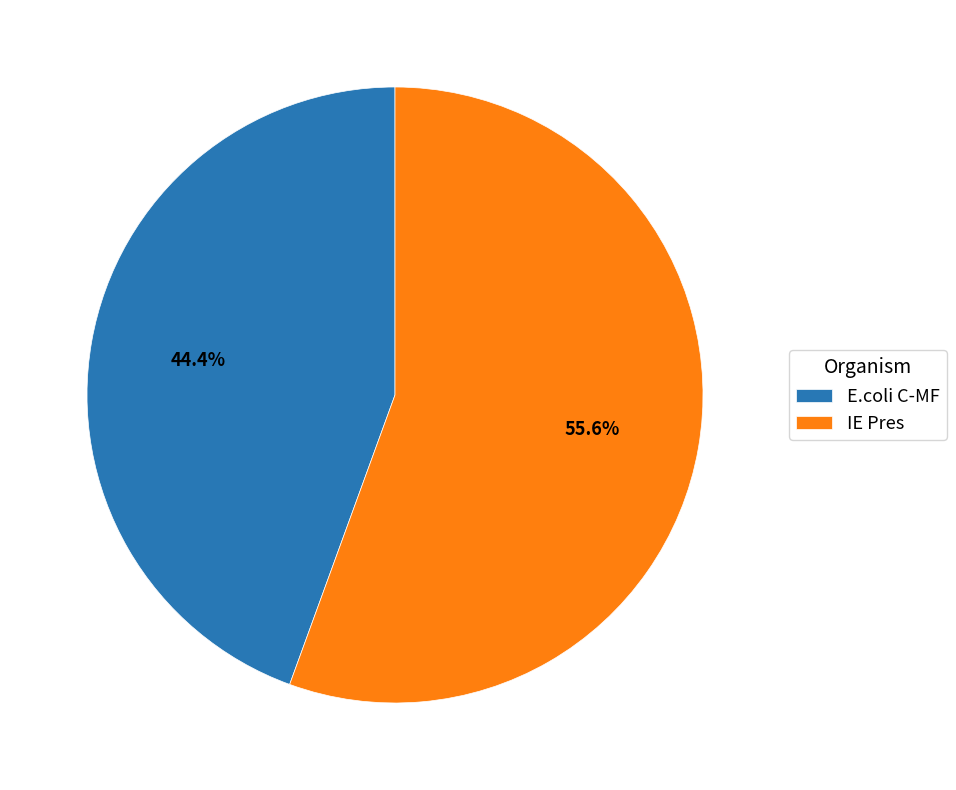

True or false: IE Pres accounts for 61% of the total.

False